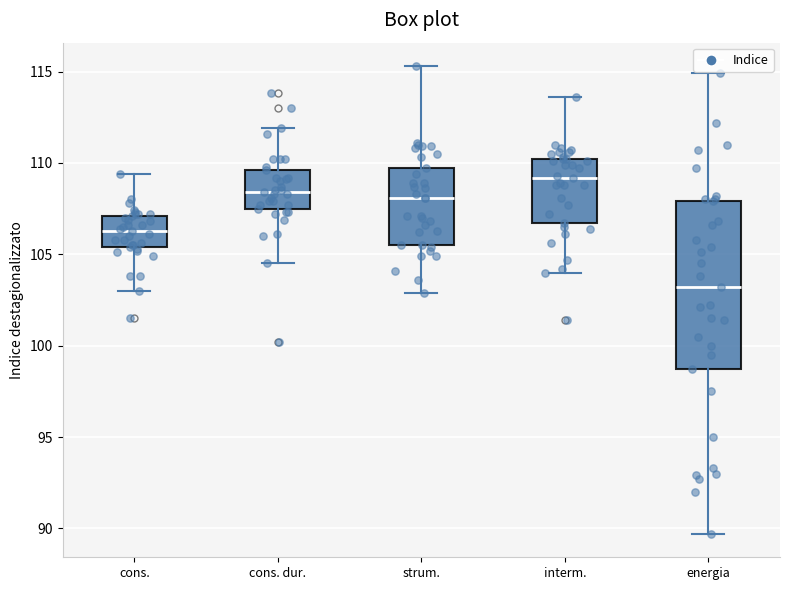

Which box is the tallest, from its lower edge to its upper edge?

energia